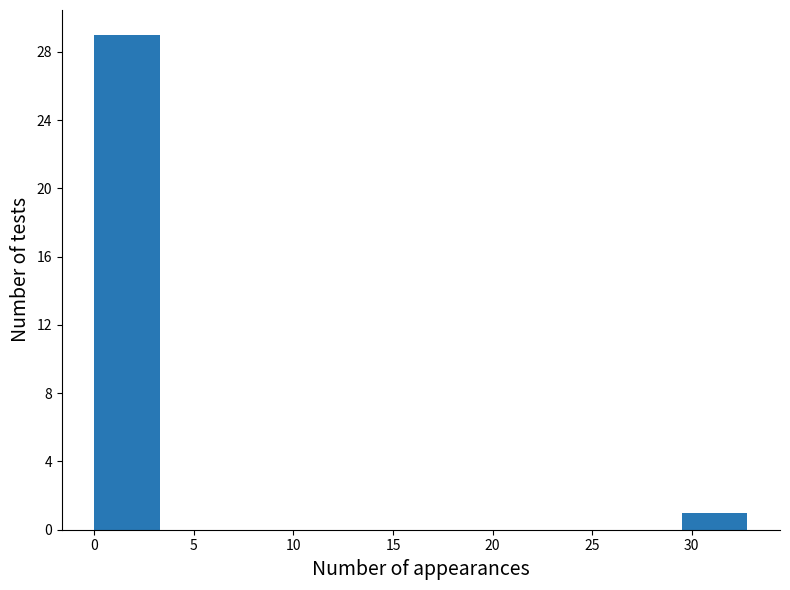

What is the height of the bar covering 0.0 to 3.5 on the x-axis? Neither the bar edges nor the heights are printed on the chart, so give them approximately, as read against the axes.

29